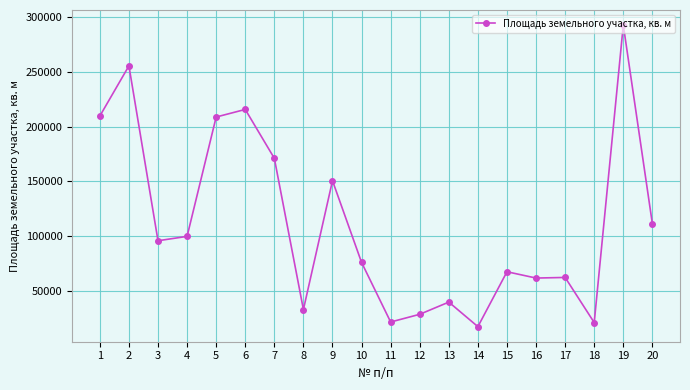

Count the number of data series in this chart.

1